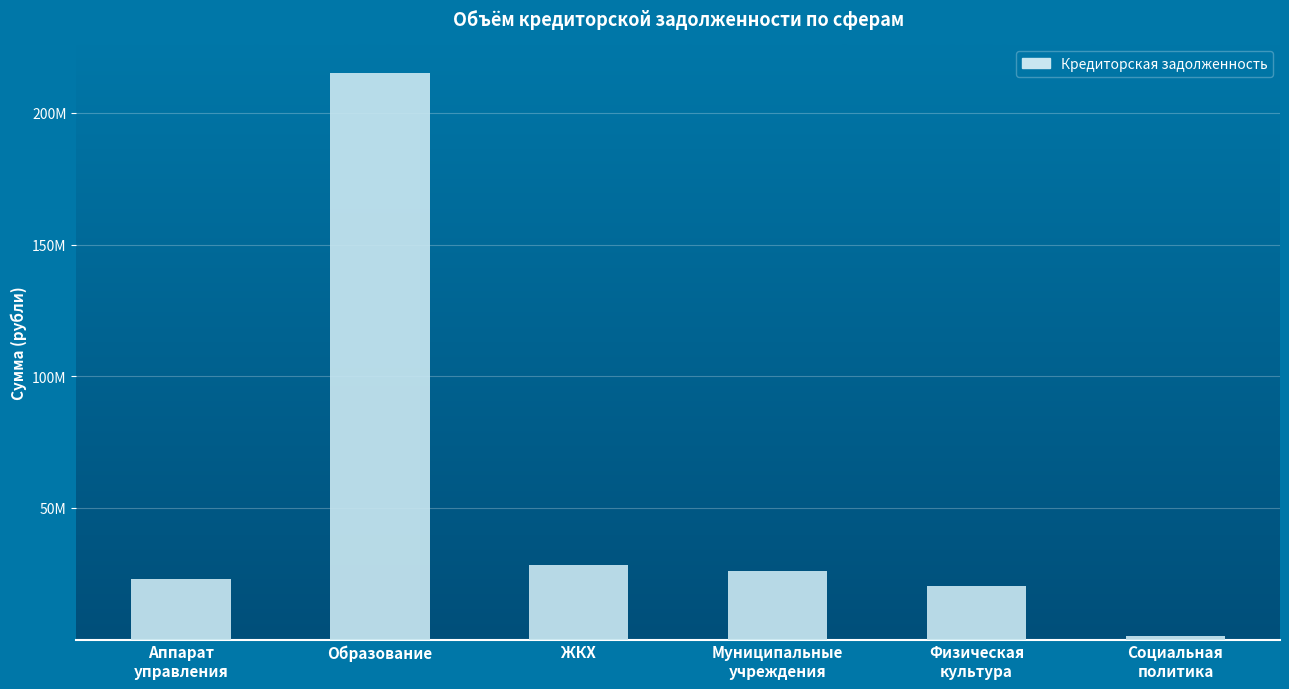

What value does the data have at Аппарат
управления?

22803944.1